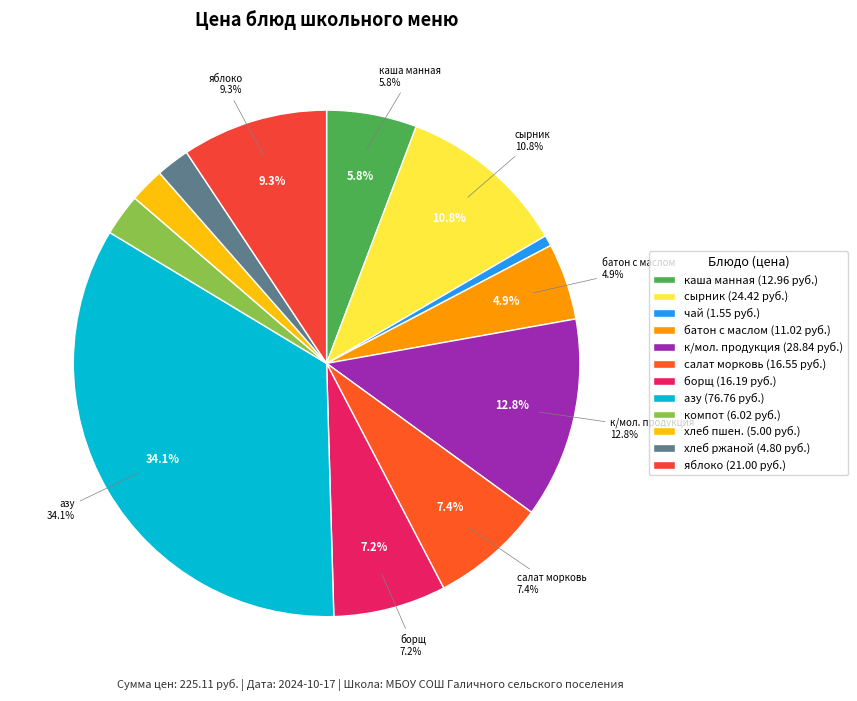

To the nearest percent, what portion does сырник из творога represent?

11%